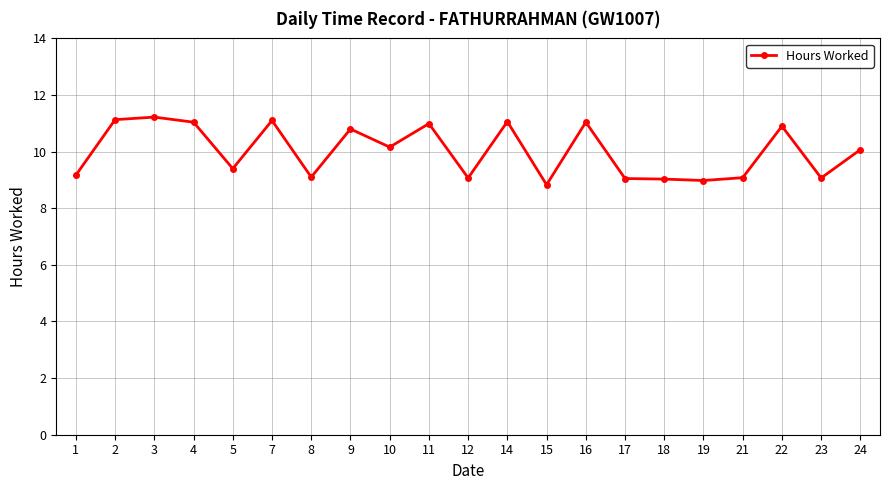

What is the sum of all values?

210.3